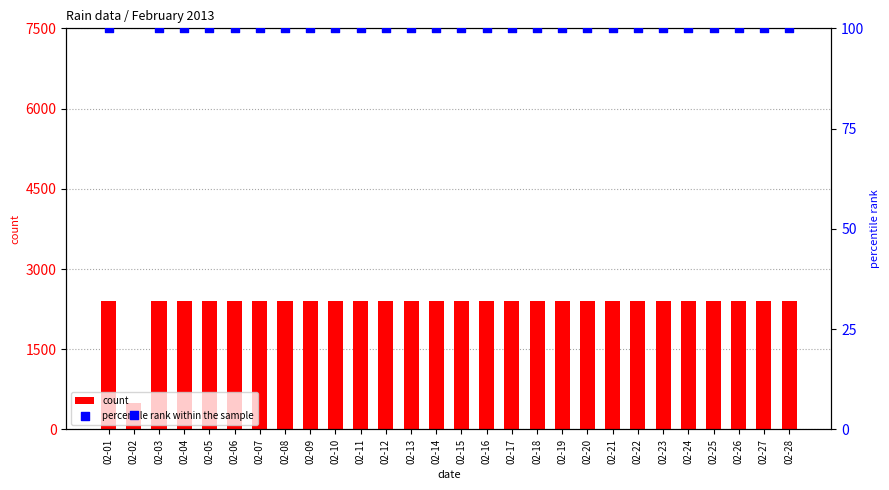

What are all the series names shown in the legend?

count, percentile rank within the sample